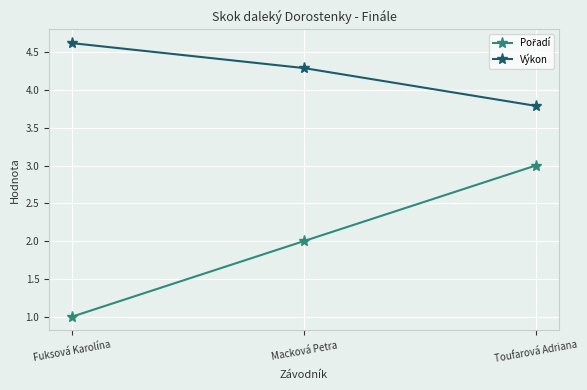

What is the difference between the maximum and minimum values in the Výkon series?

0.8